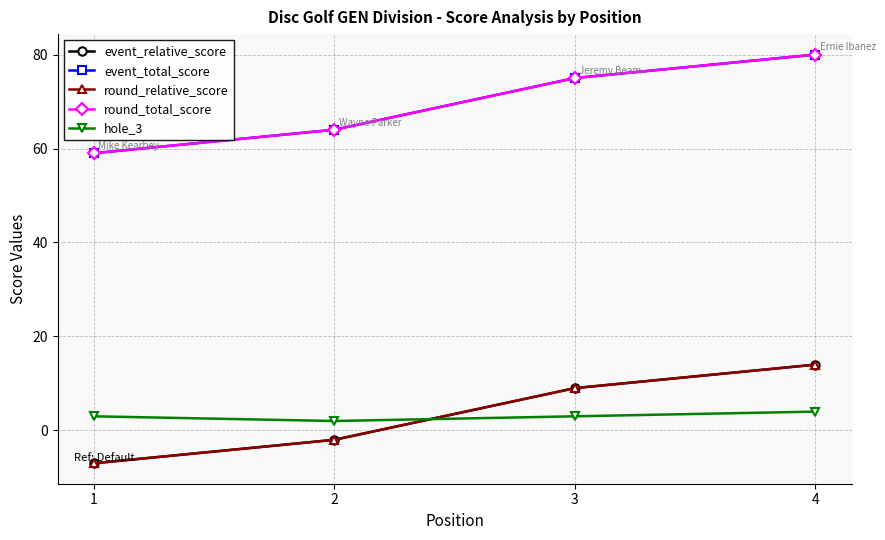

Where do round_relative_score and hole_3 first cross each other?

2 and 3